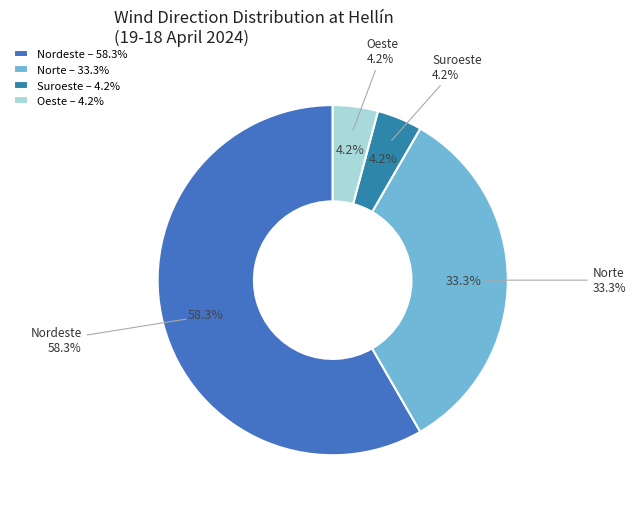

How much of the chart is everything except Norte?

66.7%